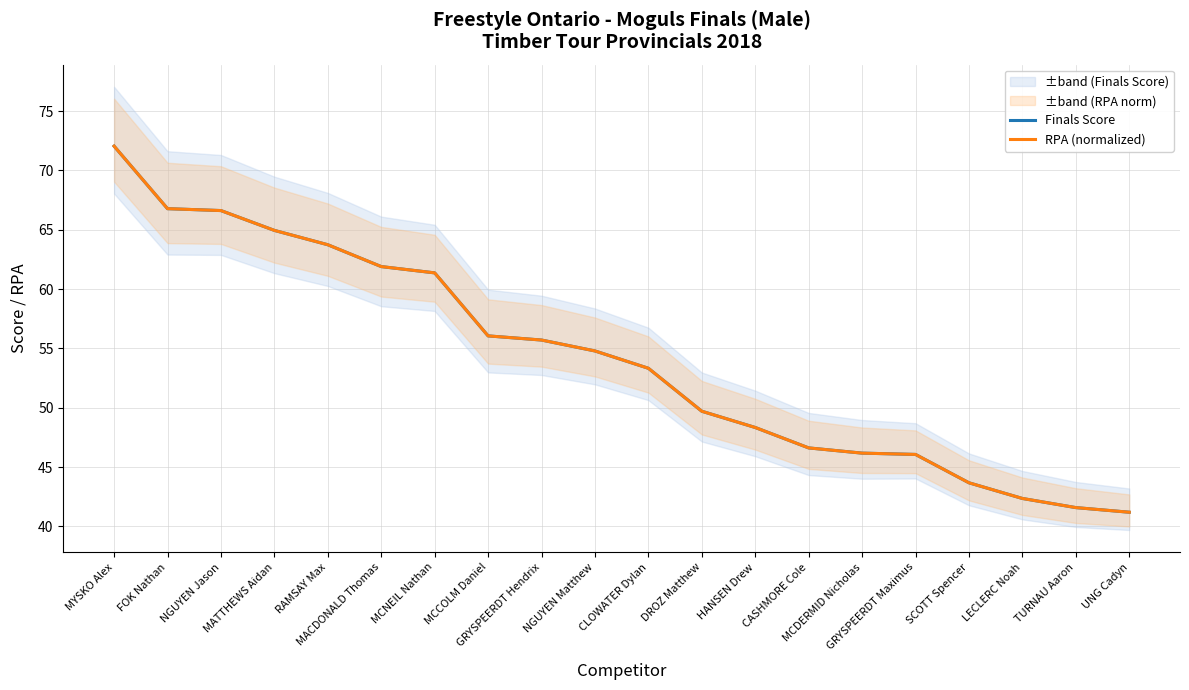

What is the average value of the Finals Score series?

54.1